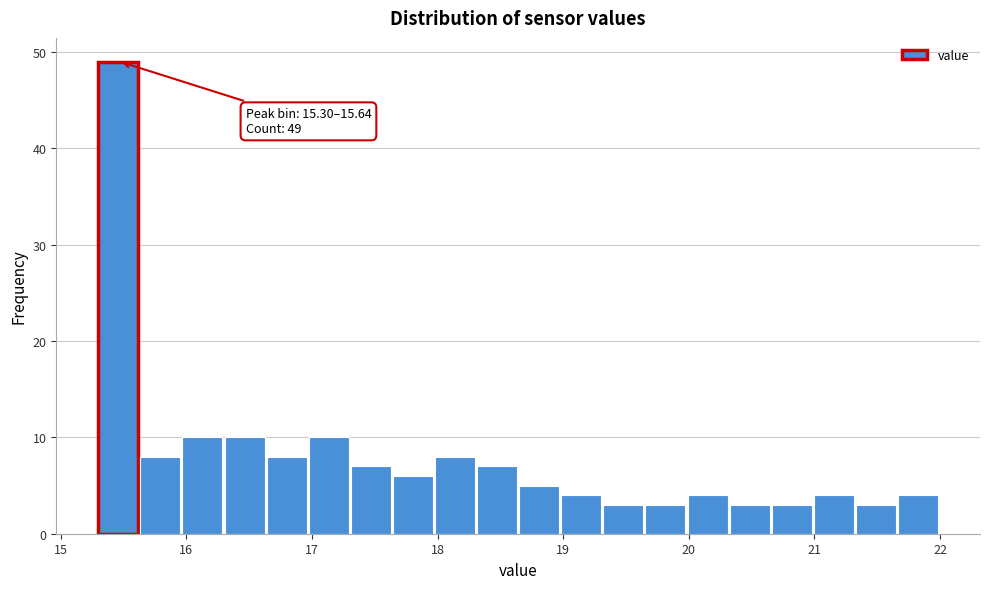

Read against the x-axis, roughly where is the centre of the tallest bar?

15.5